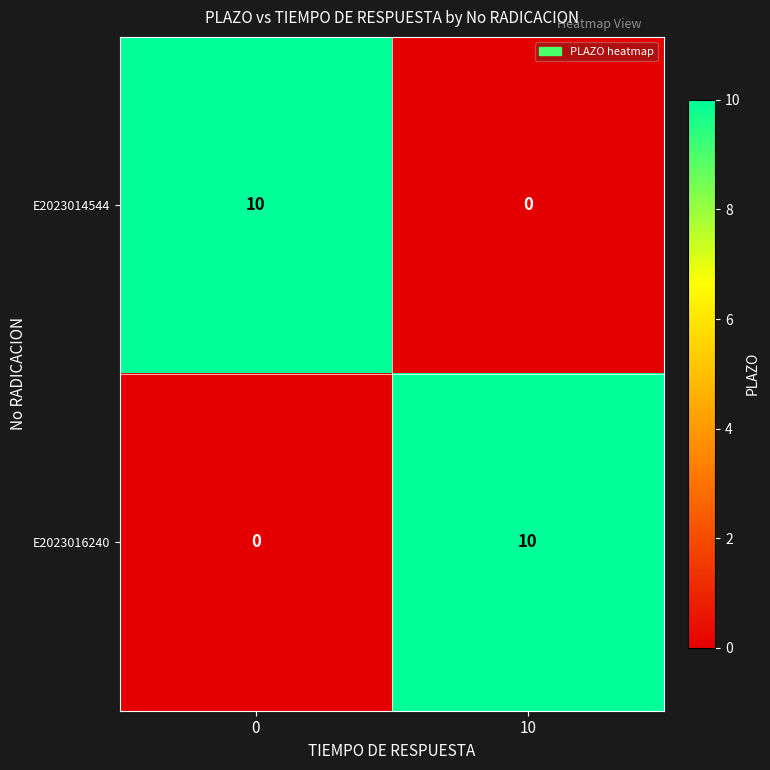

The value of E2023016240 at 0 is 7. True or false?

False